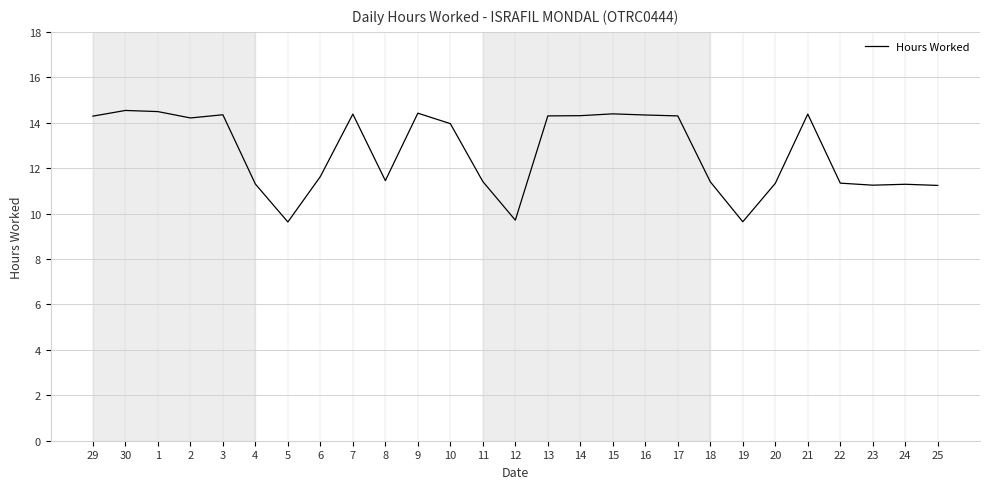

What is the change in value from 5 to 12?

+0.1